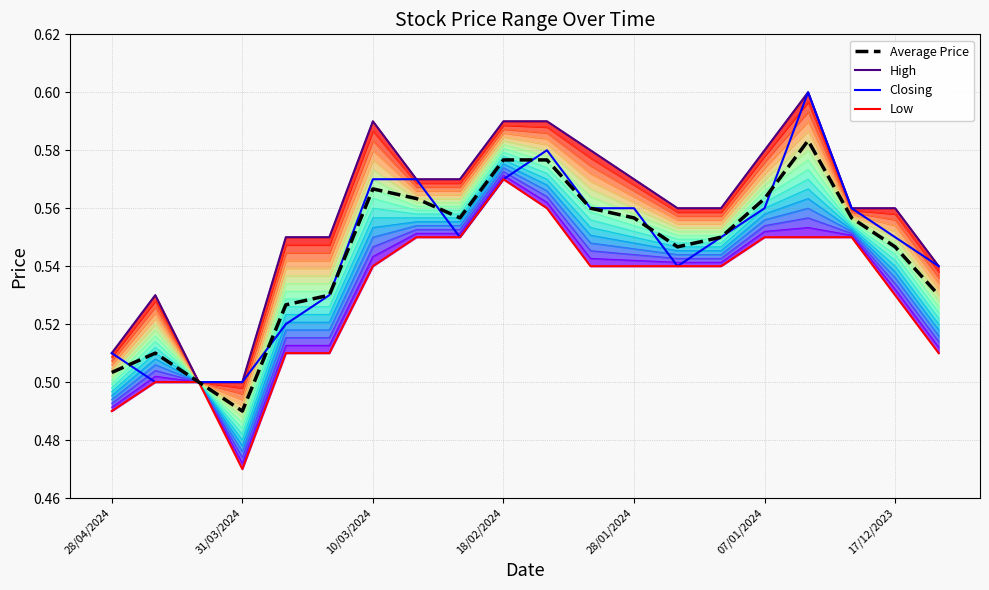

What is the lowest value of the High series?

0.5